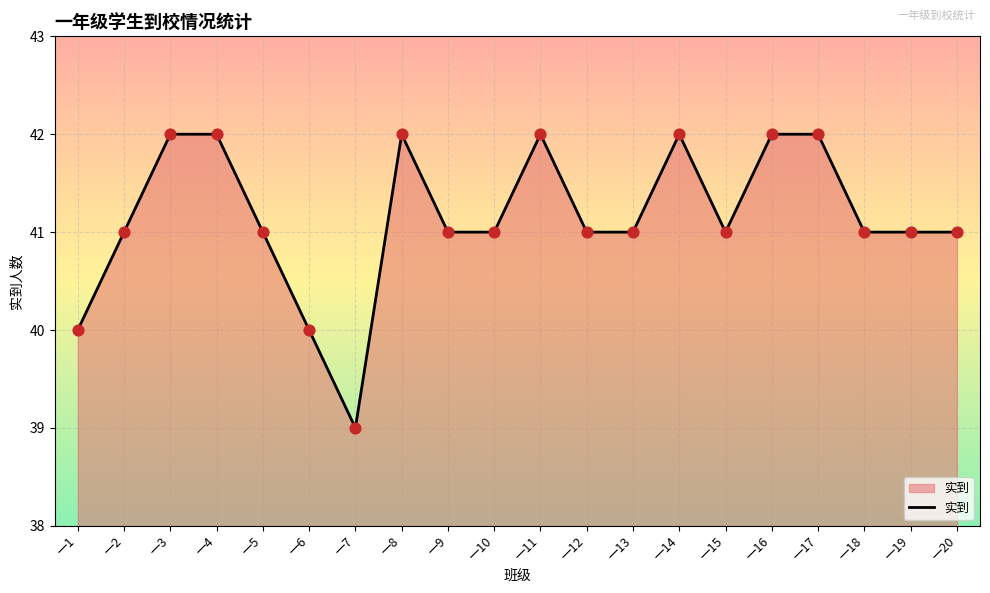

Approximately how many times larger is the value at 一17 compared to 一8?

1.0